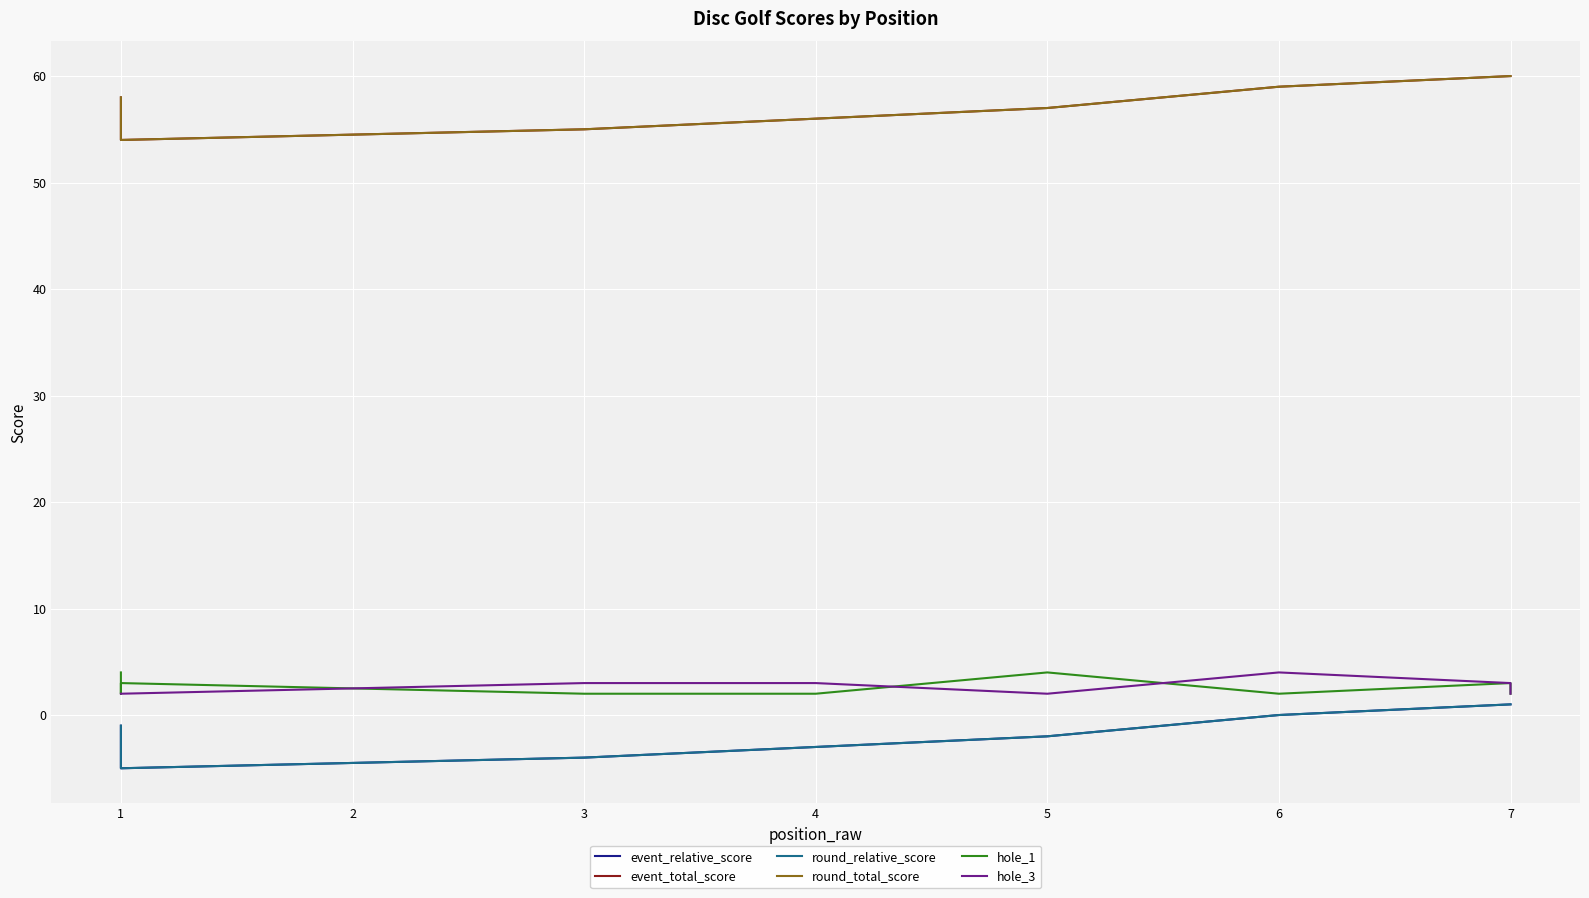

Which has a higher value, 5 or 6?

6